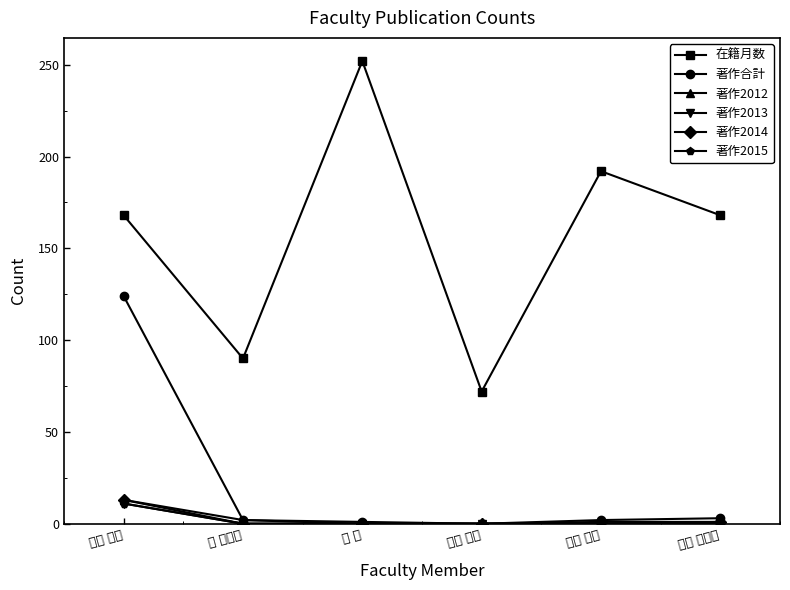

How many distinct data groups are displayed?

6